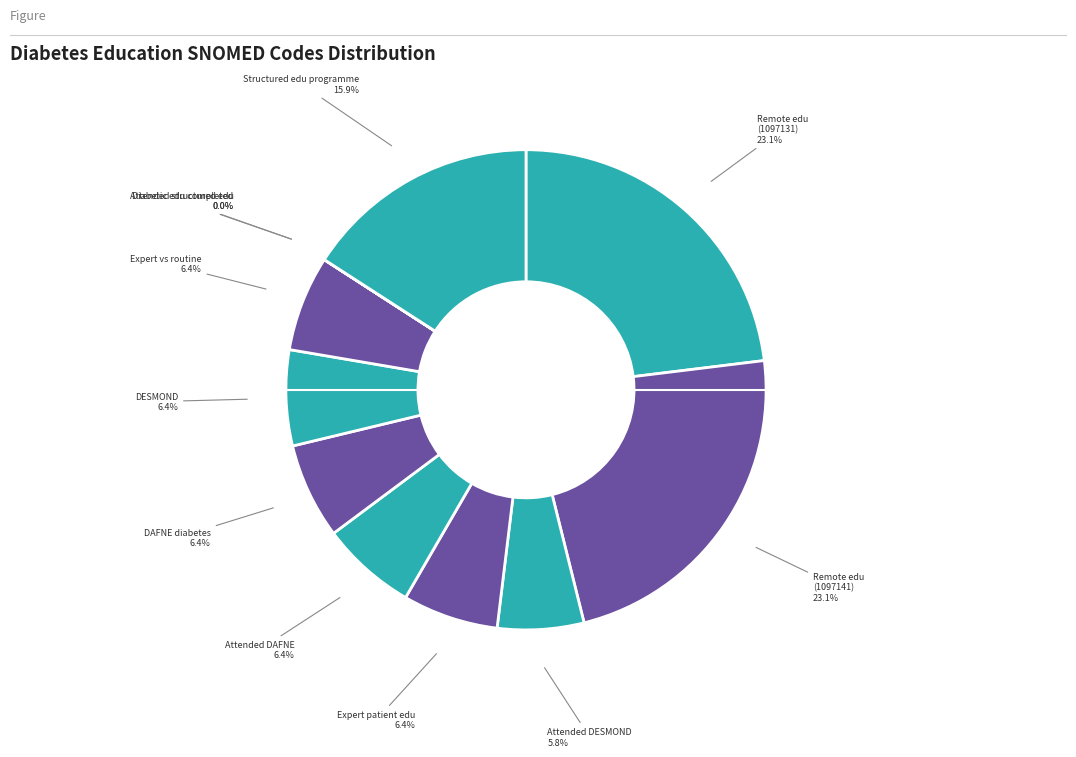

Which has a higher value, Remote edu (1097141) or Expert vs routine?

Remote edu (1097141)